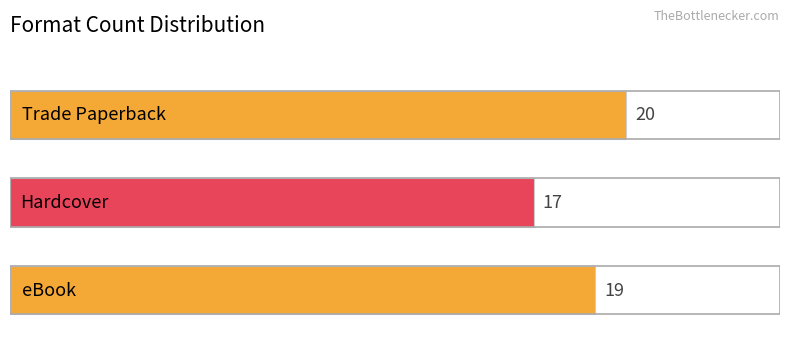

What is the average value?

19